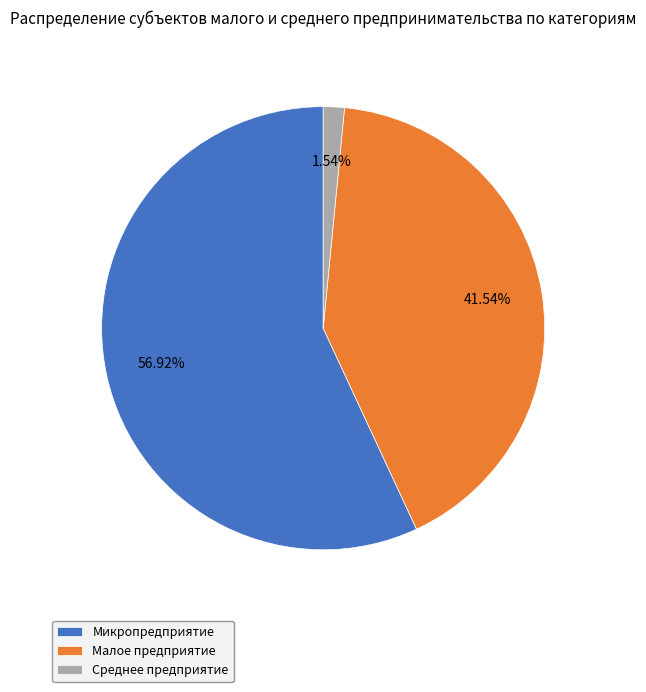

To the nearest percent, what is the average slice percentage?

33%